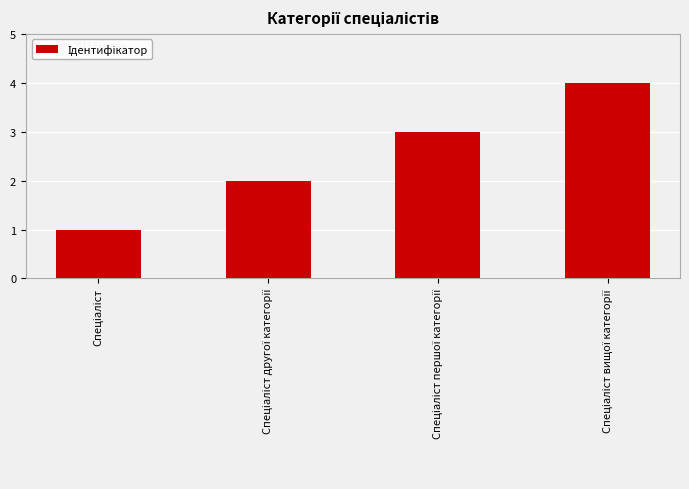

What is the difference between the maximum and minimum values?

3